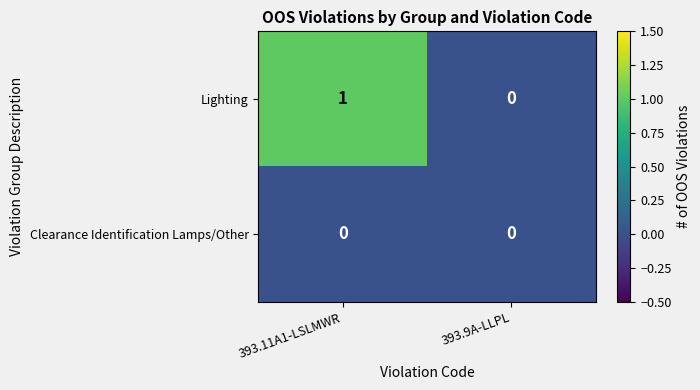

Between 393.11A1-LSLMWR and 393.9A-LLPL, which series saw the biggest shift?

Lighting